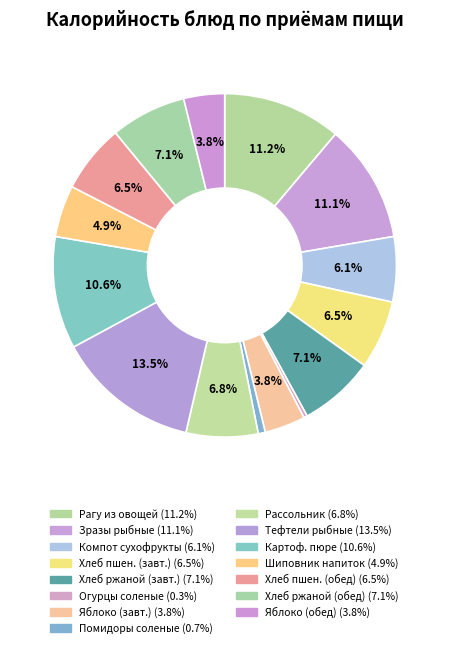

What is the largest slice in the pie chart?

ТЕФТЕЛИ рыбные из минтая